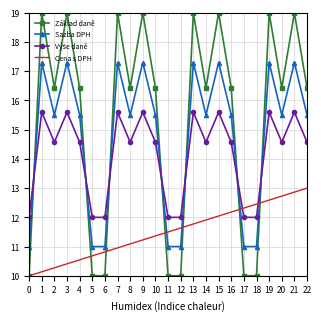

What is the average value of the Sazba DPH series?

14.8